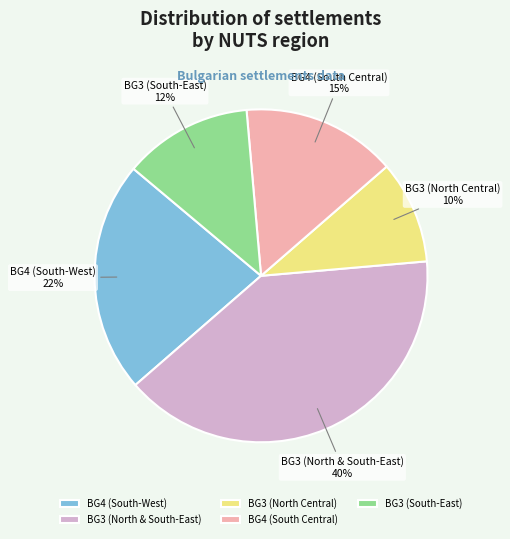

Is BG4 (South Central) the majority of the pie?

No